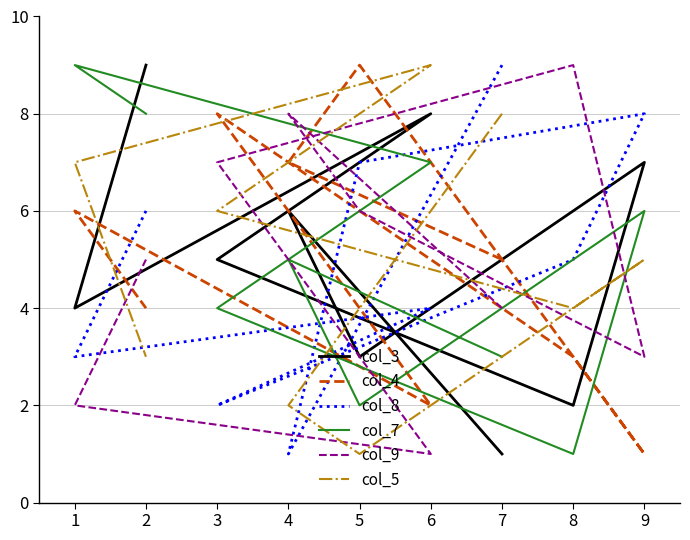

True or false: col_7 has more than 0 points higher than both neighbors.

True